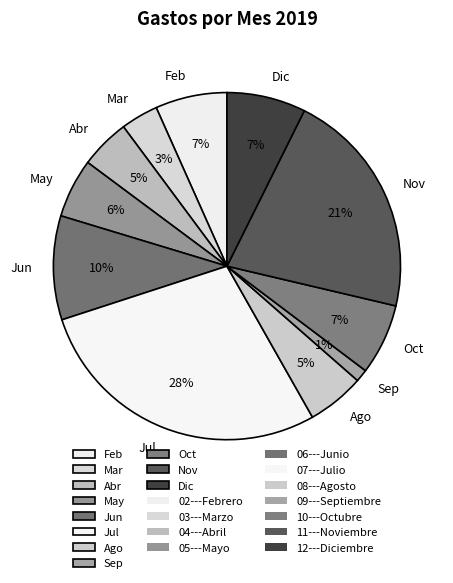

To the nearest percent, what is the difference between the largest and smallest slice percentages?

27%